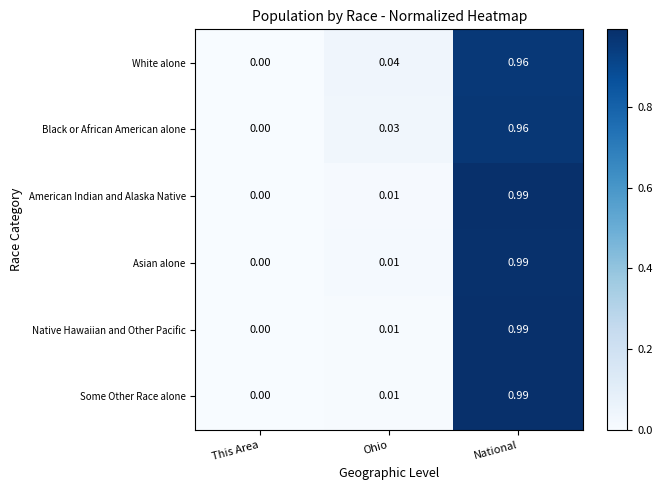

At which label is White alone closest to 0?

This Area